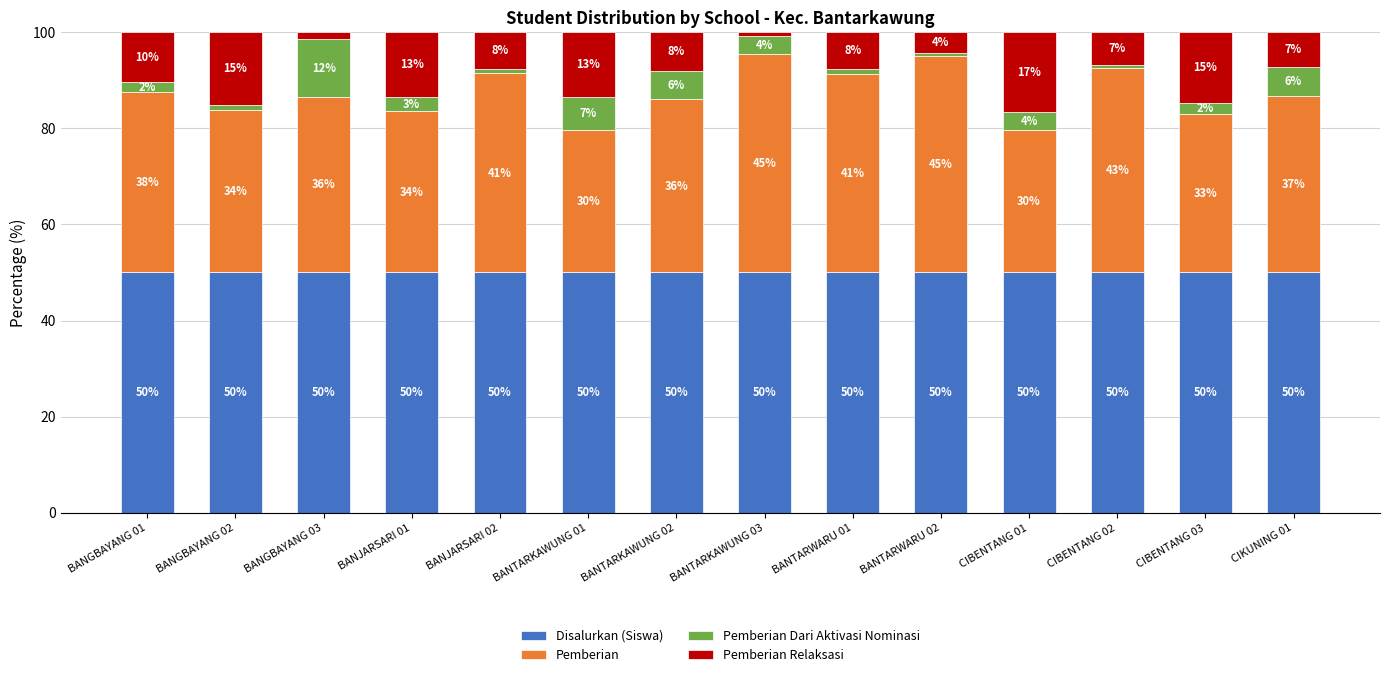

The Disalurkan (Siswa) series shows 22.9 at CIBENTANG 03. True or false?

False